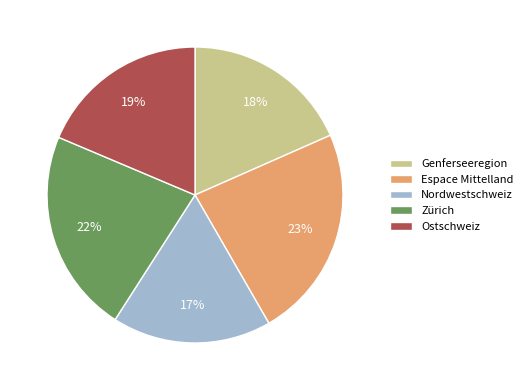

Does Zürich represent more than half of the total?

No